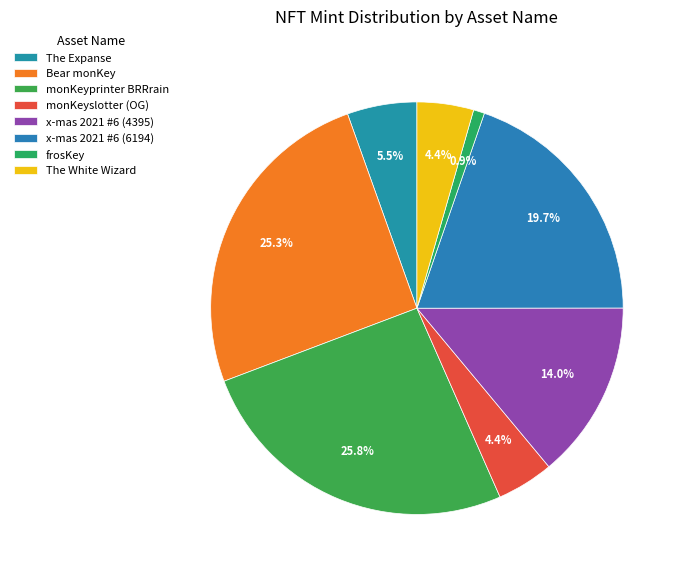

The x-mas 2021 #6 (6194) slice represents 20% of the pie. True or false?

True